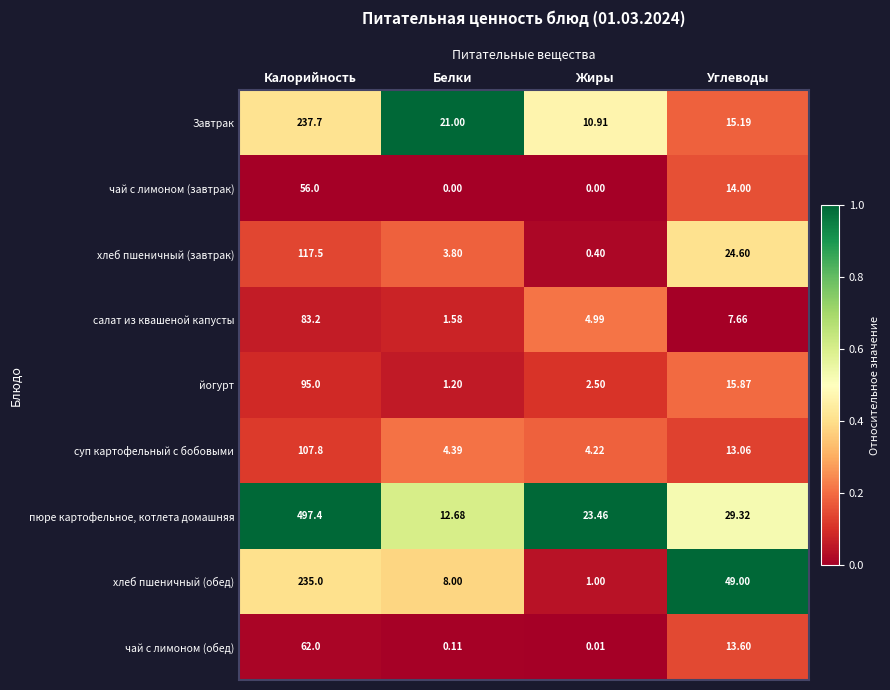

Which series has the largest total across all categories?

пюре картофельное, котлета домашняя